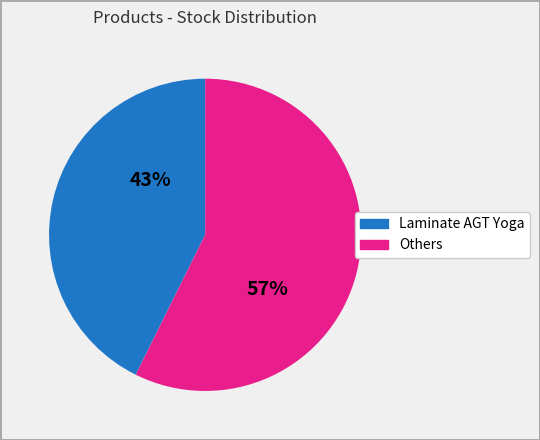

Does any single category account for the majority?

Yes